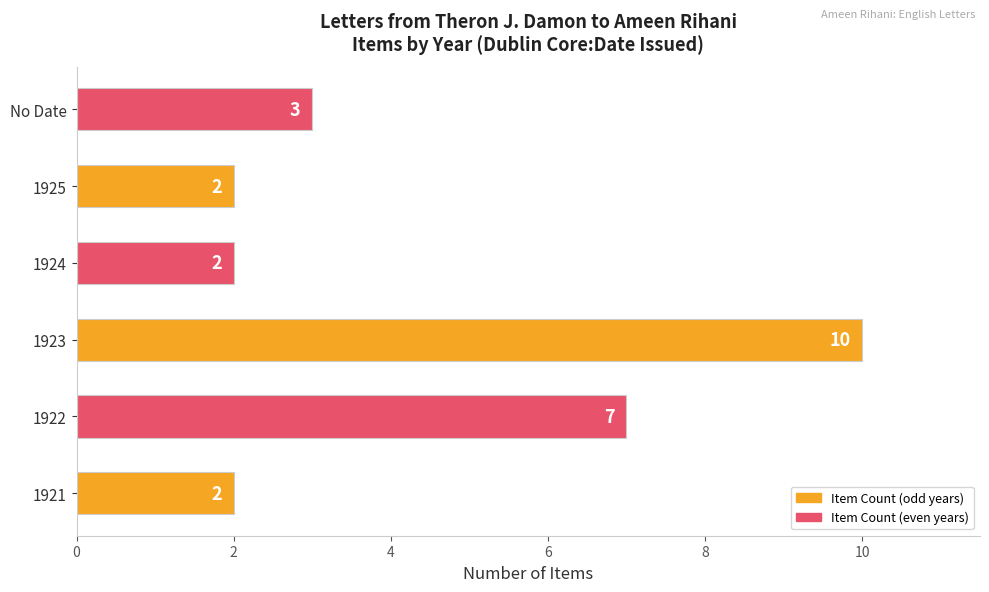

Where is the data nearest to the value 6?

1922